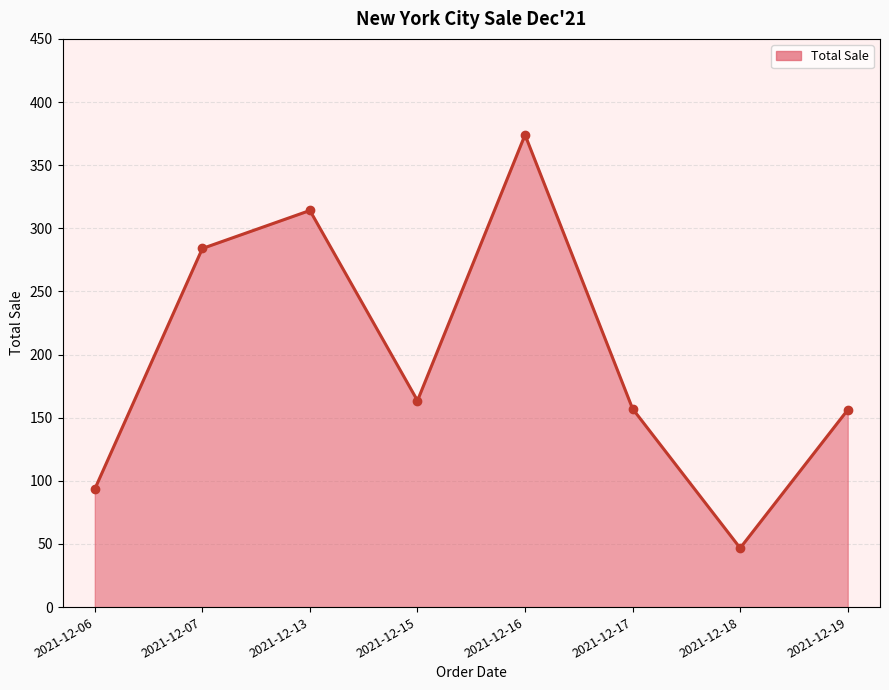

What is the change in value from 2021-12-16 to 2021-12-19?

-217.8